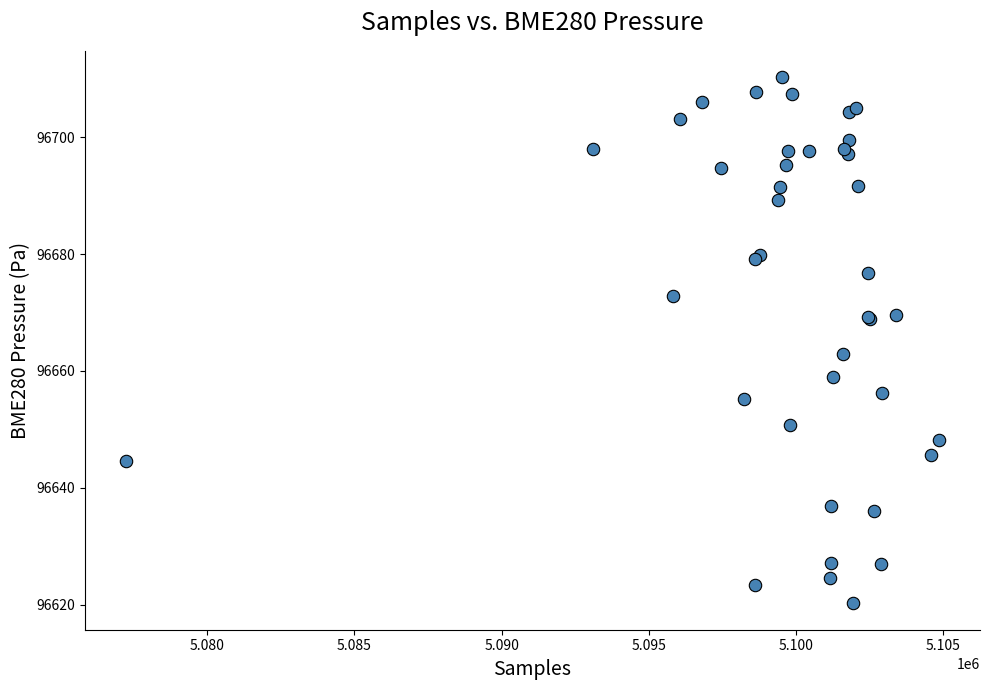

What Y value in the scatter plot is closest to 96665?

96662.9